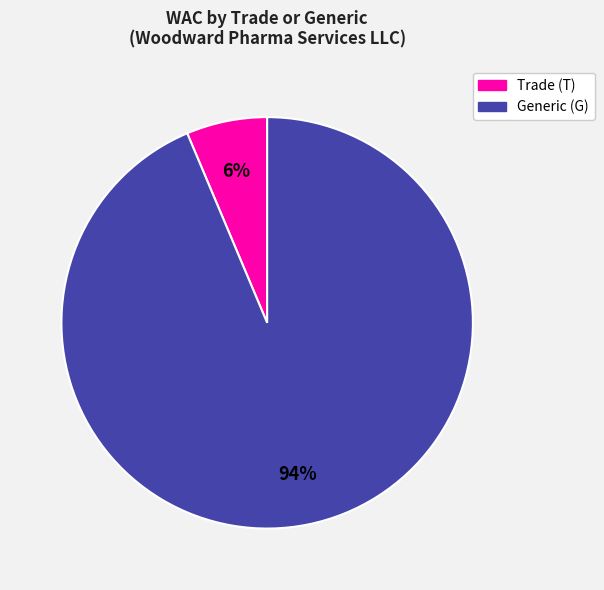

Which slice is the smallest?

Trade (T)